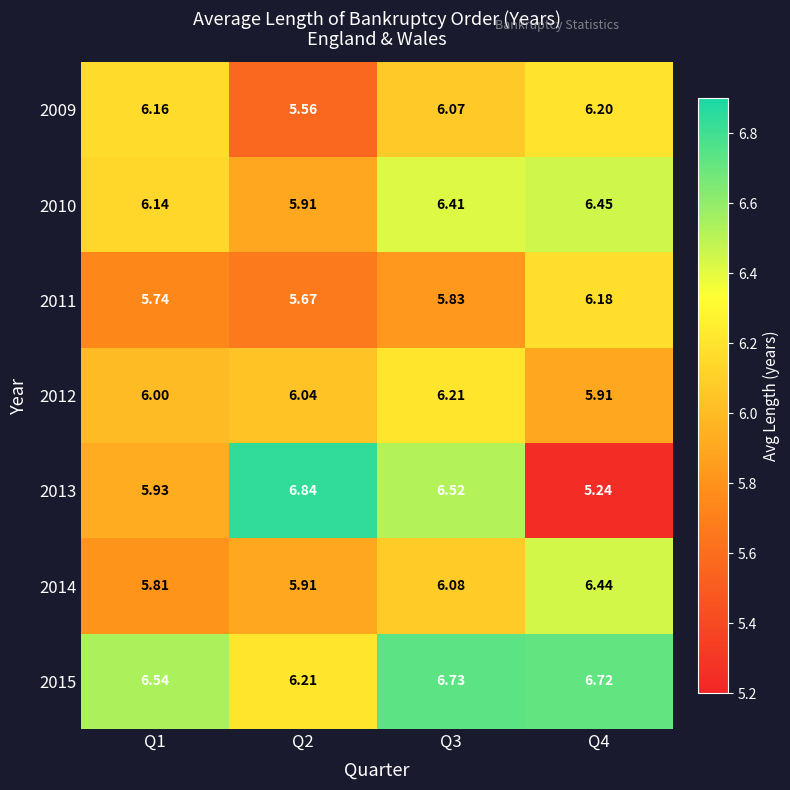

Is the value of 2011 at Q3 greater than the value of 2015 at Q1?

No